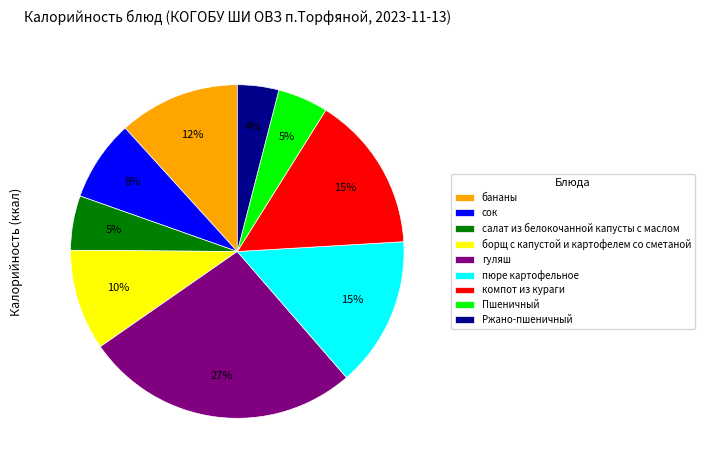

Which has a higher value, борщ с капустой и картофелем со сметаной or Пшеничный?

борщ с капустой и картофелем со сметаной